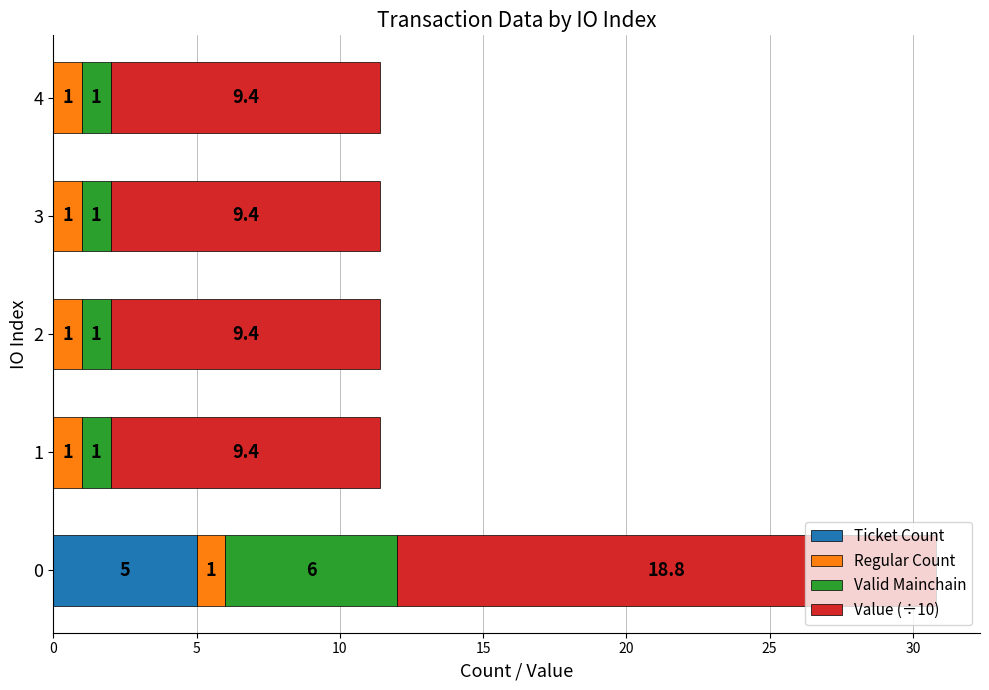

How many Ticket Count values are between 0 and 1?

4